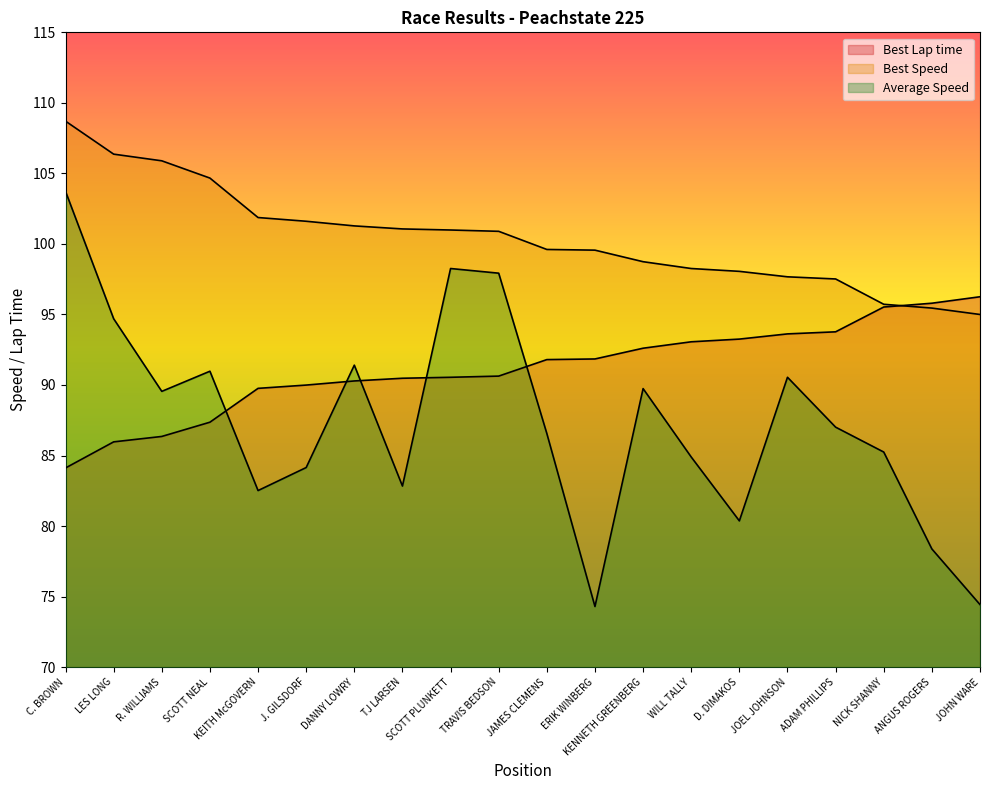

Which series has the largest range (max minus min)?

Average Speed